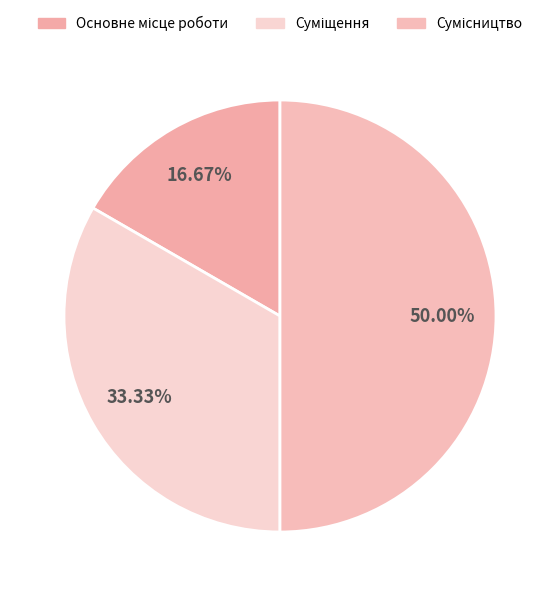

True or false: Основне місце роботи accounts for 17% of the total.

True